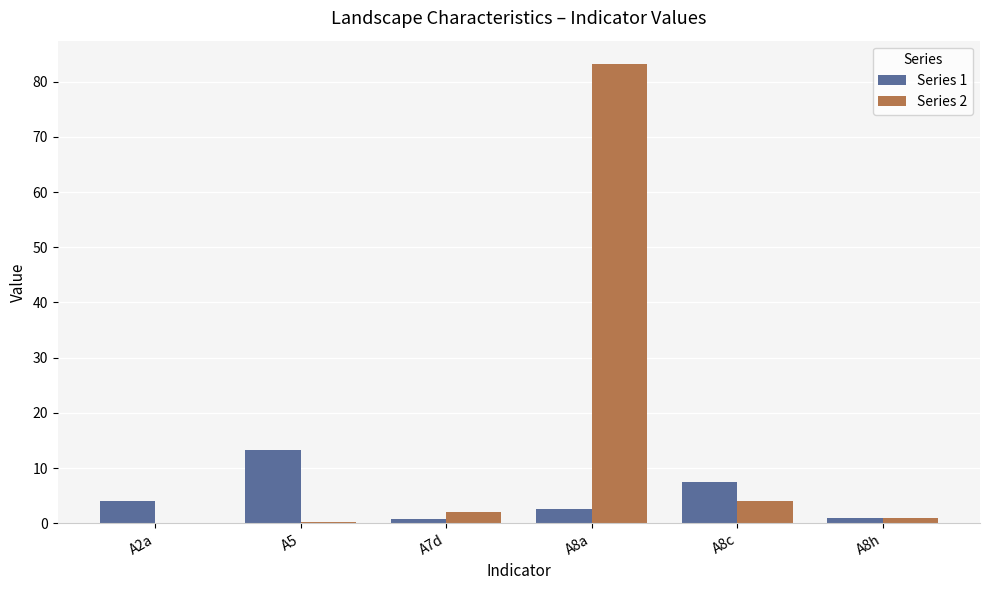

True or false: Series 2 has a value of 2.0 at A7d.

True